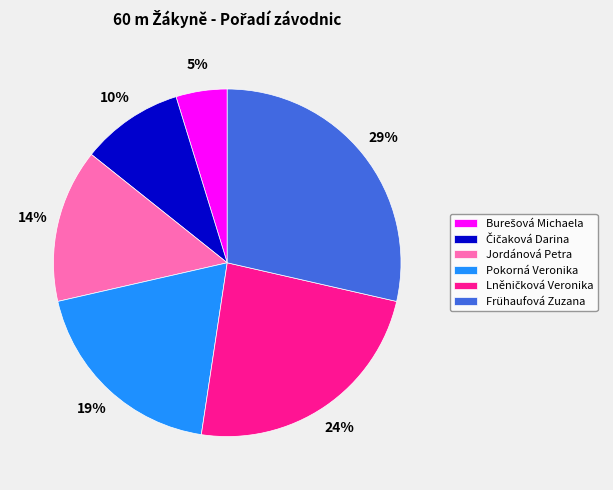

How many slices are in this pie chart?

6